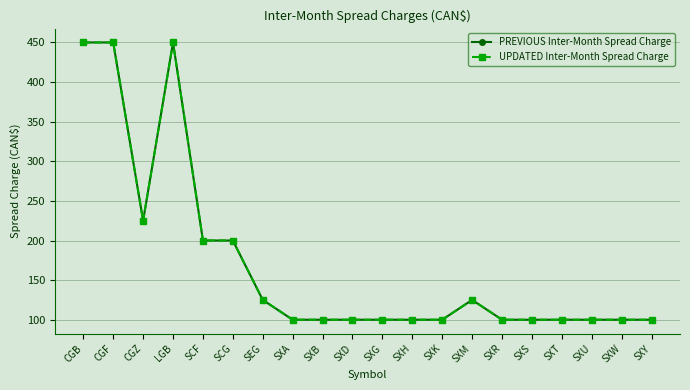

Which has a higher value, SXH or CGB?

CGB